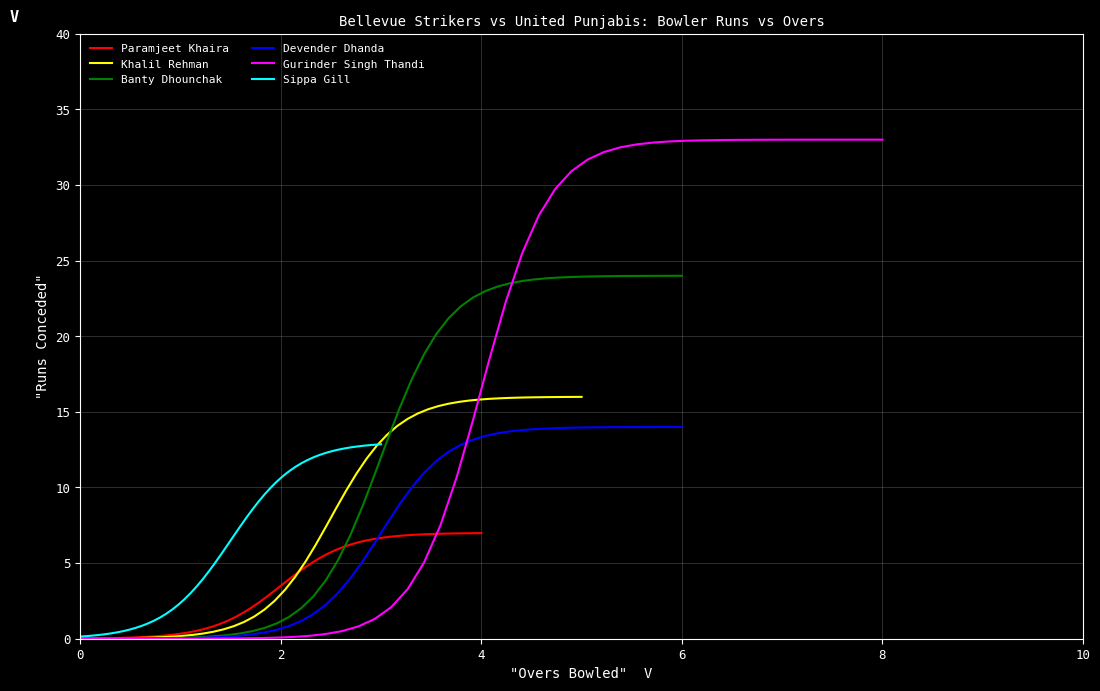

What is the sum of all Khalil Rehman values?

176